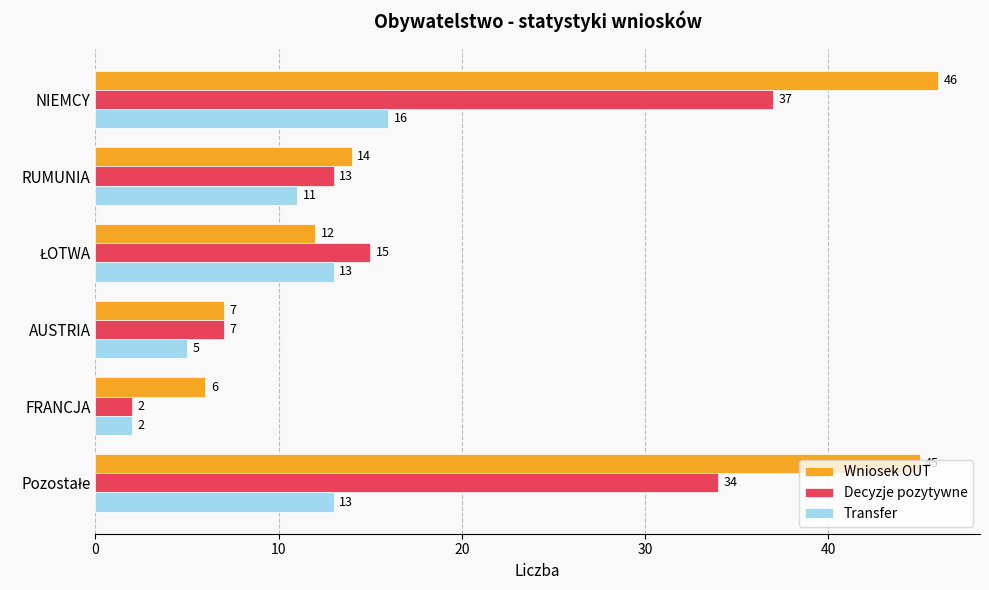

Count the number of data series in this chart.

3